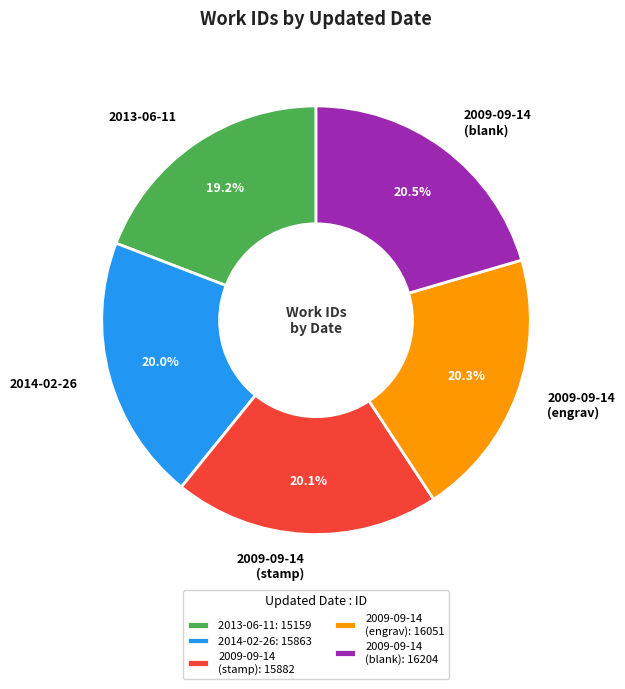

Is it true that 2013-06-11 is 19% of the pie?

True